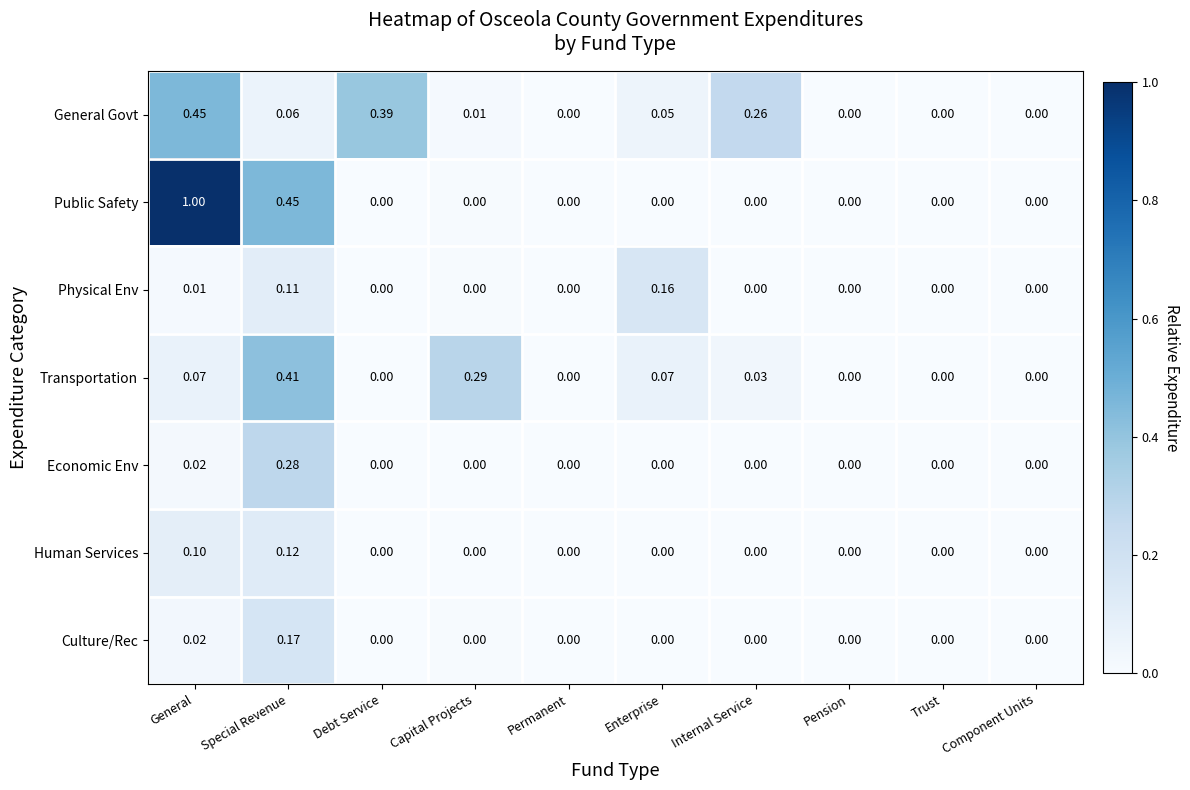

How many categories are shown in the chart?

10